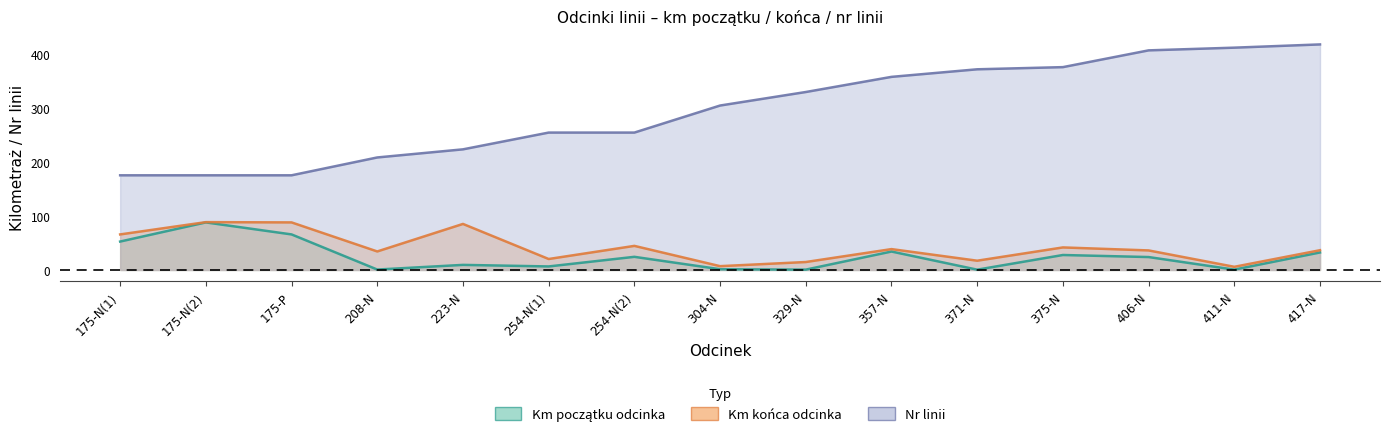

What is the difference between the maximum and minimum values in the Km końca odcinka series?

82.6